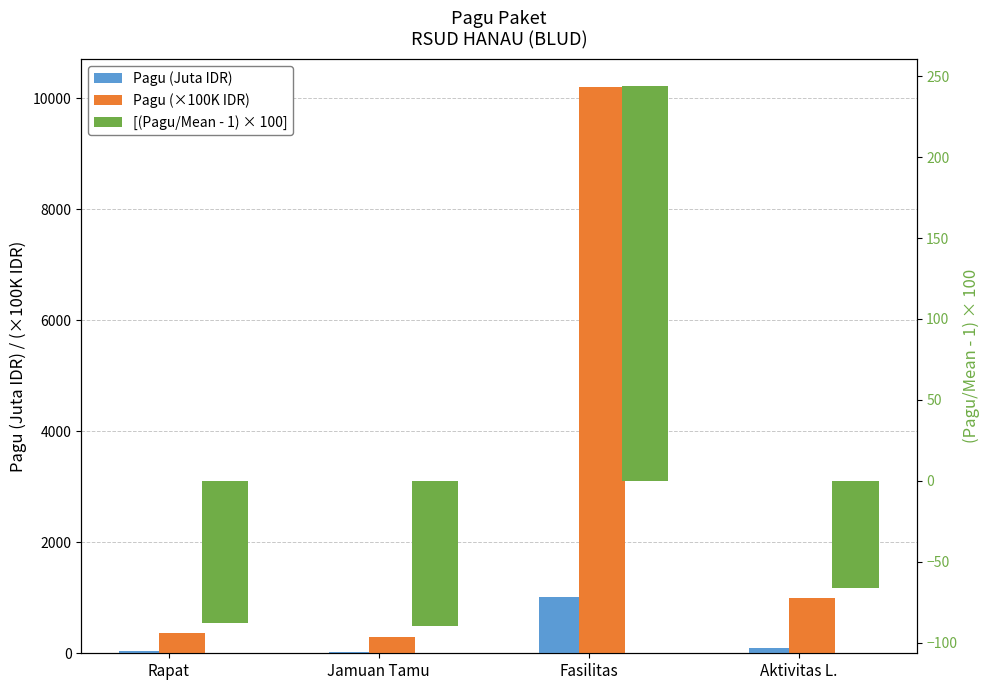

At how many categories does at least one series exceed 8092?

1